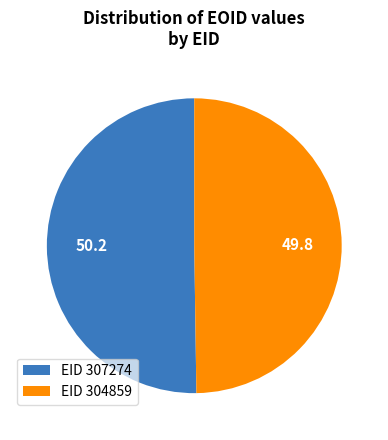

Is the sum of EID 307274 and EID 304859 greater than half?

Yes